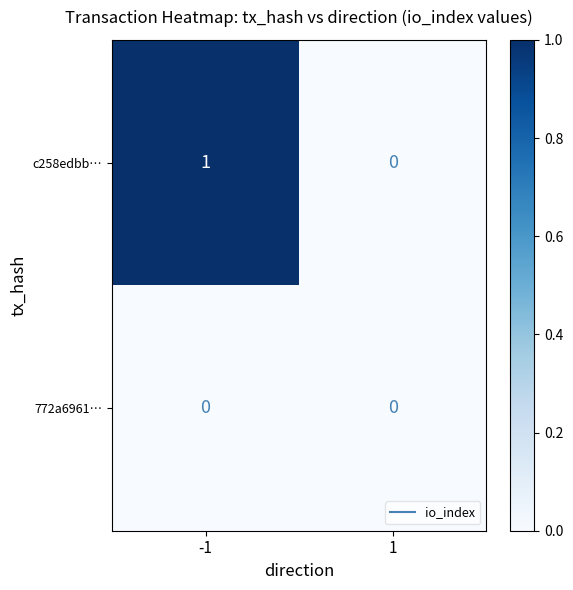

Which series has the largest total across all categories?

c258edbb…